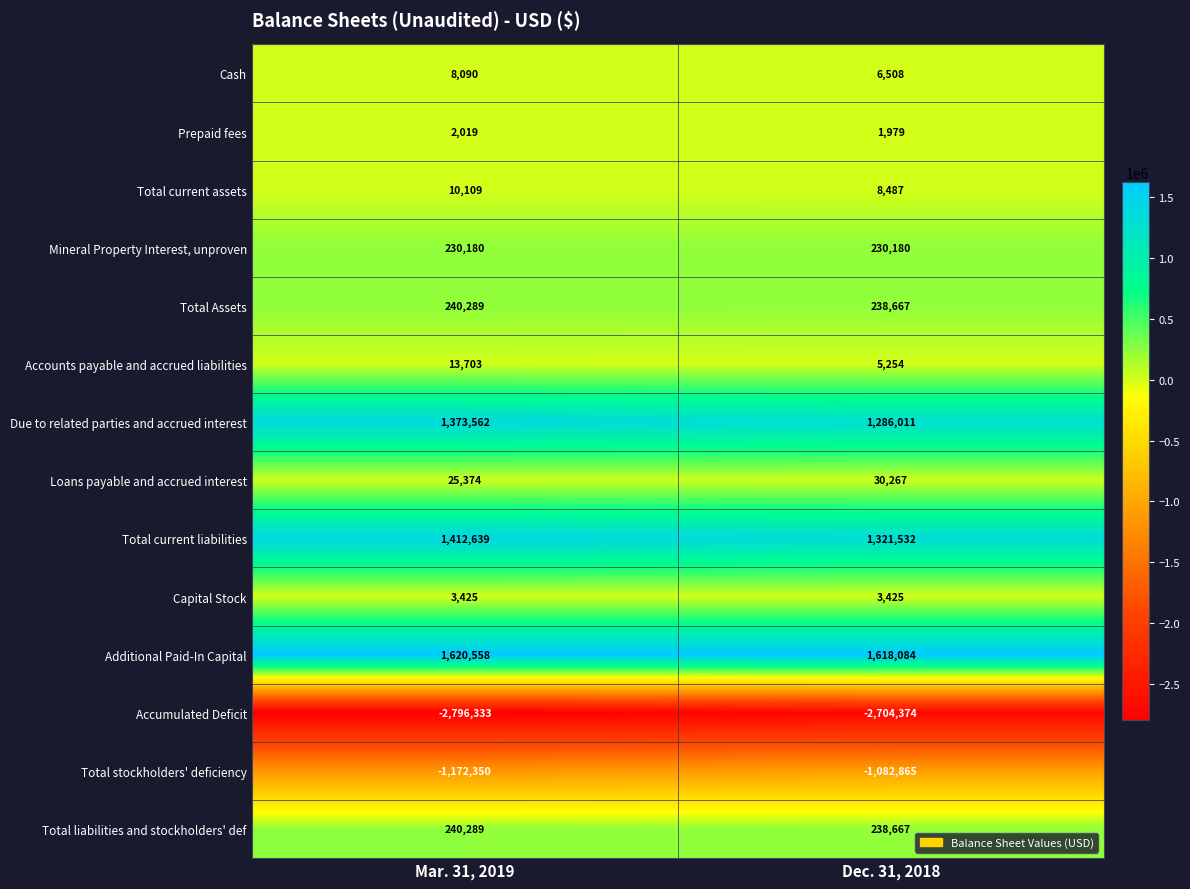

At which category is the sum across all series the highest?

Mar. 31, 2019